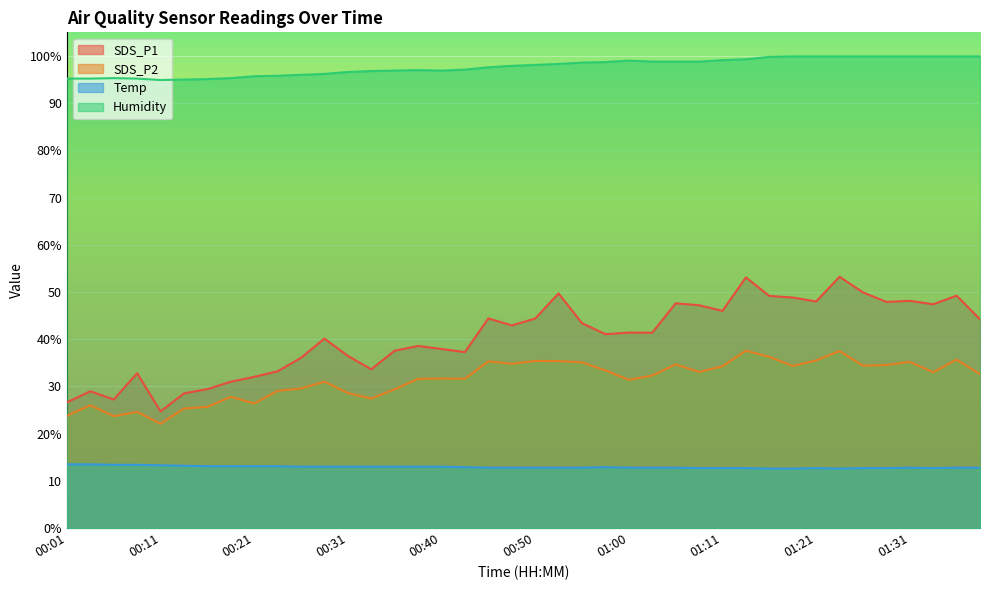

Where does the Humidity series first go above 98?

00:50